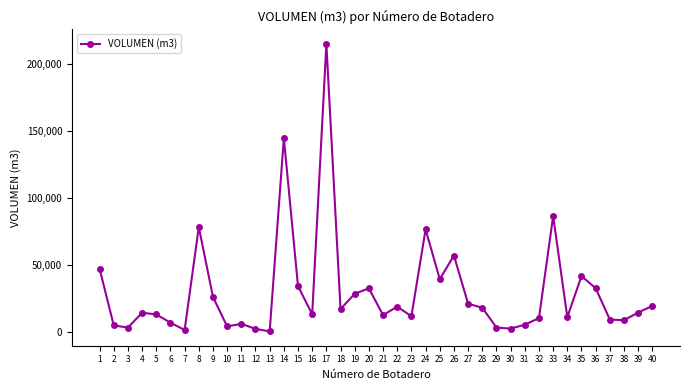

What is the difference between the maximum and minimum values?

214761.7